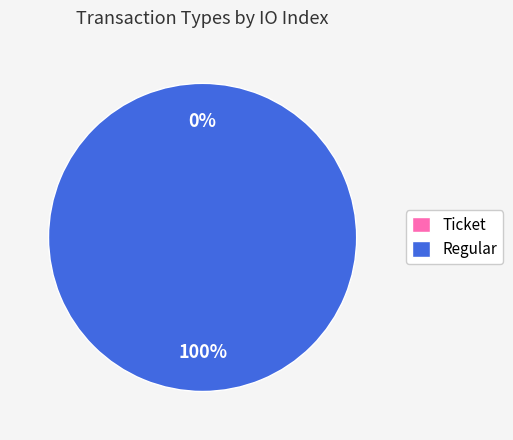

Which category has the biggest portion of the pie?

Regular